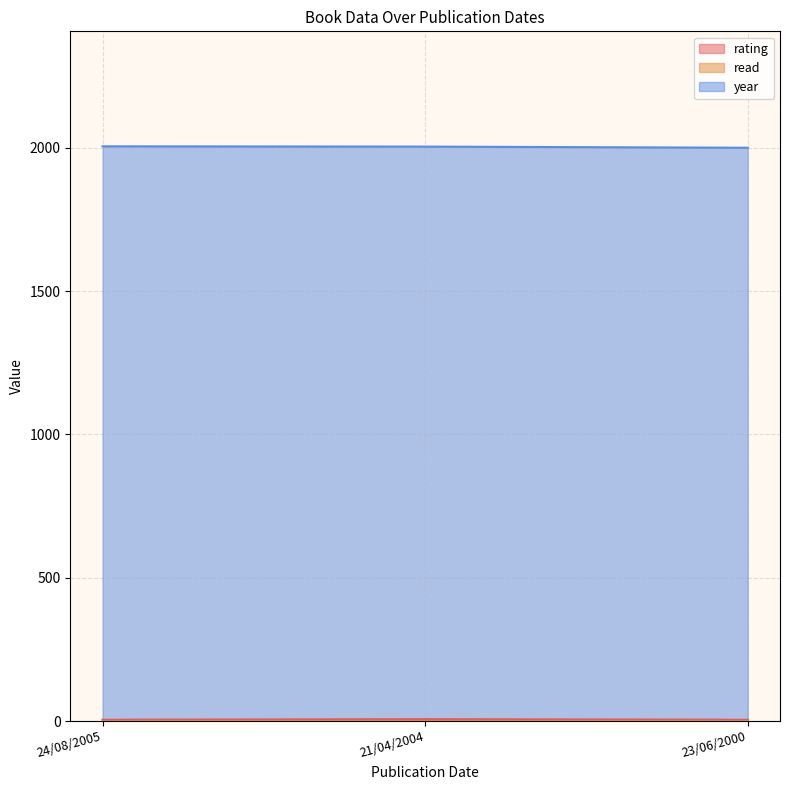

The value of year at 23/06/2000 is 484. True or false?

False